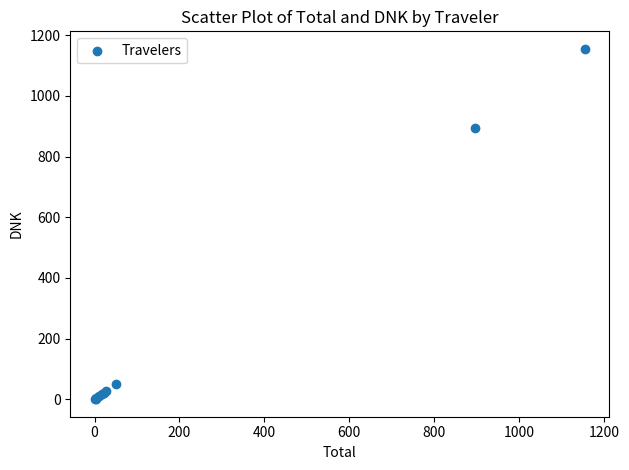

What Y value in the scatter plot is closest to 577?

895.3